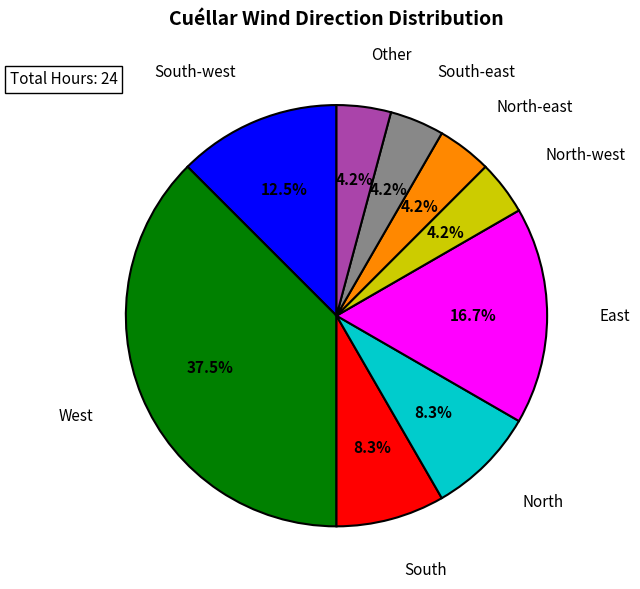

Count the number of slices in the pie.

9